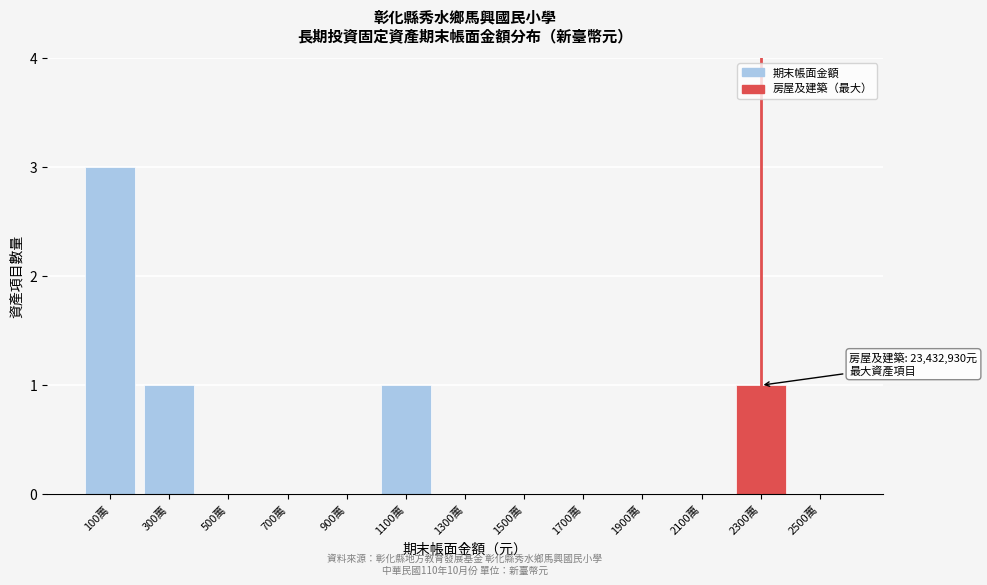

Reading right to left, what are all the values shown in this chart?

2500萬=0	2300萬=1	2100萬=0	1900萬=0	1700萬=0	1500萬=0	1300萬=0	1100萬=1	900萬=0	700萬=0	500萬=0	300萬=1	100萬=3